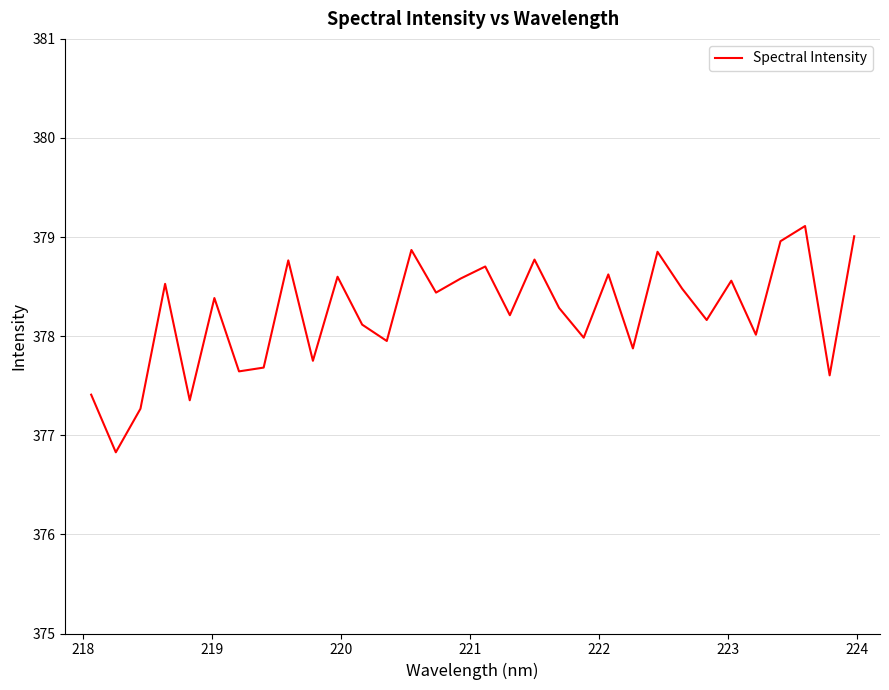

How many interior local peaks (higher than both neighbors) does the data have?

11